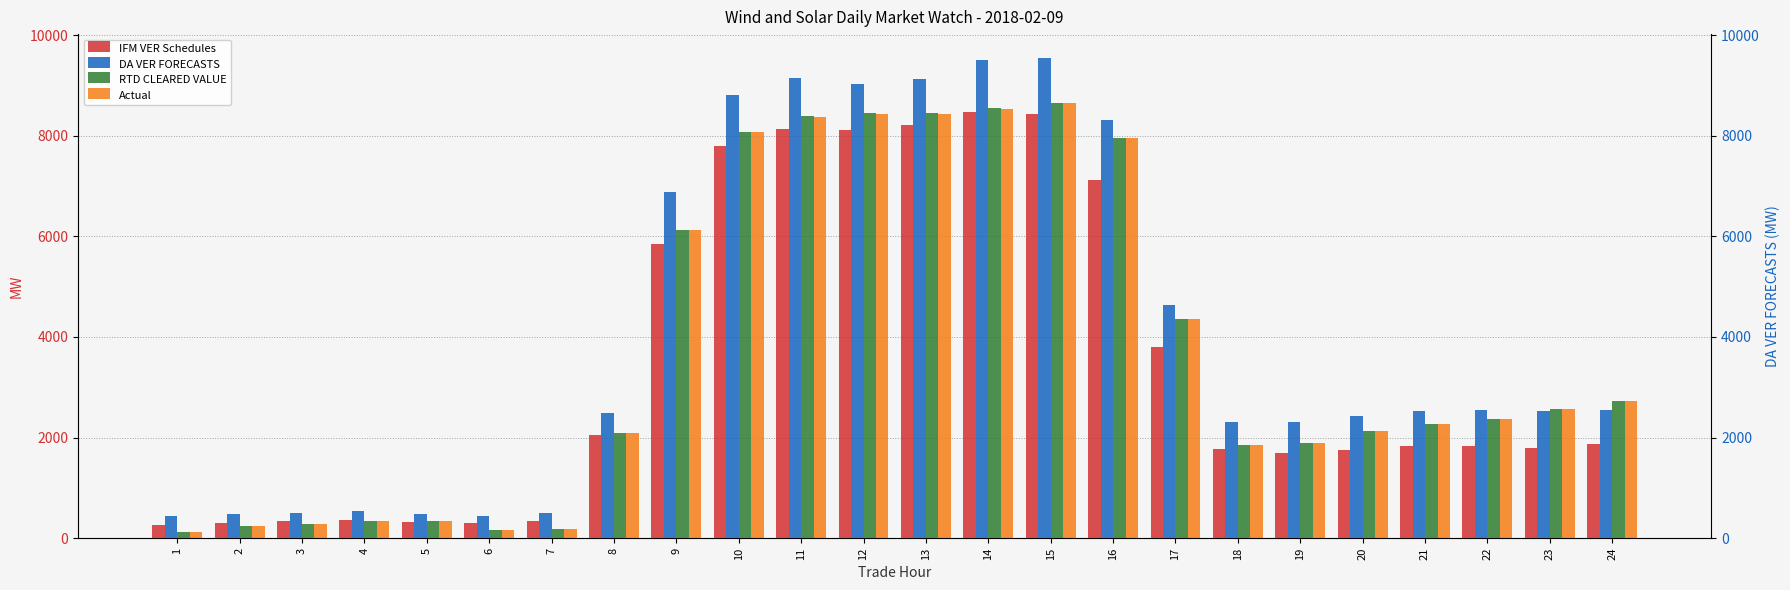

Which series changed the most between 11 and 24?

DA VER FORECASTS